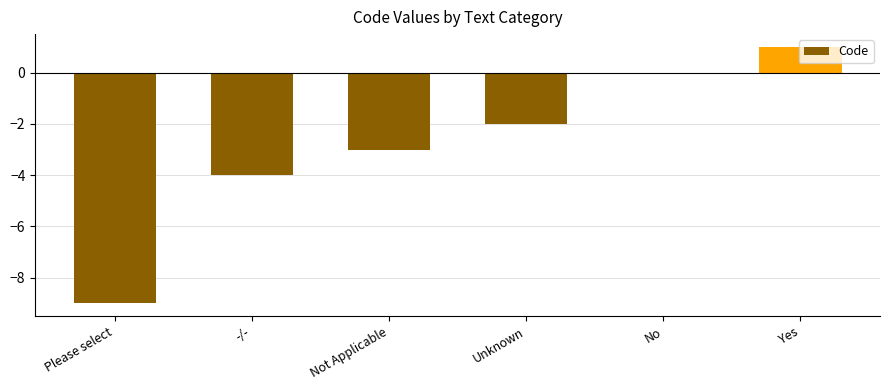

At which category does the chart reach its peak across all series?

Yes